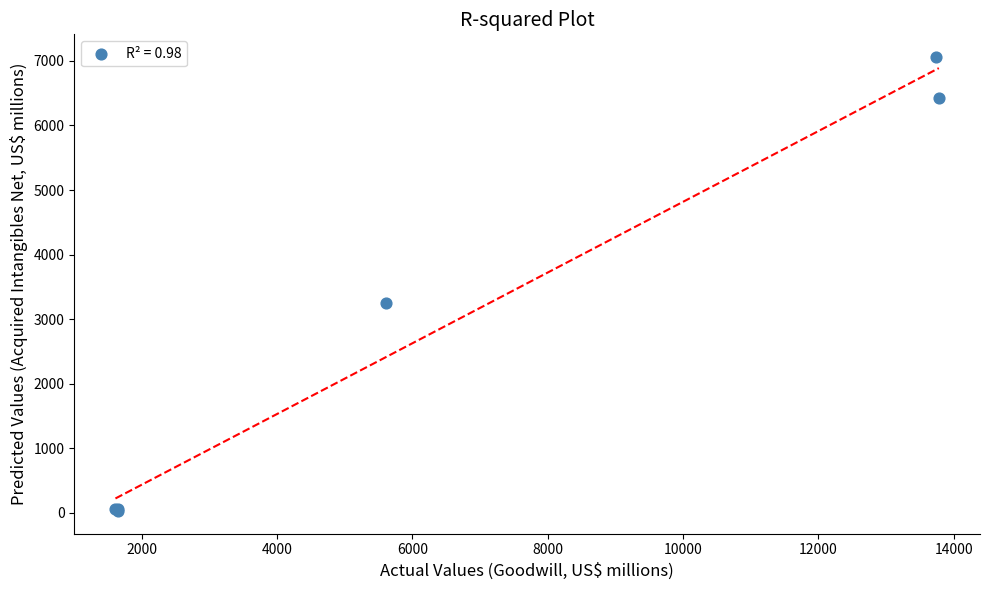

What Y value in the scatter plot is closest to 3544?

3252